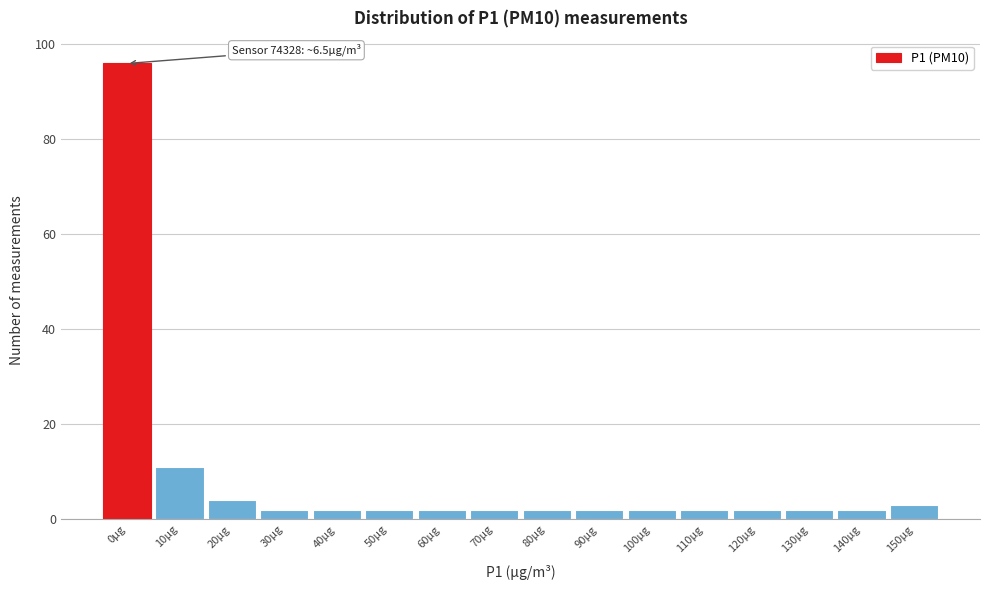

Reading right to left, extract all data points from this chart.

150µg=3	140µg=2	130µg=2	120µg=2	110µg=2	100µg=2	90µg=2	80µg=2	70µg=2	60µg=2	50µg=2	40µg=2	30µg=2	20µg=4	10µg=11	0µg=96